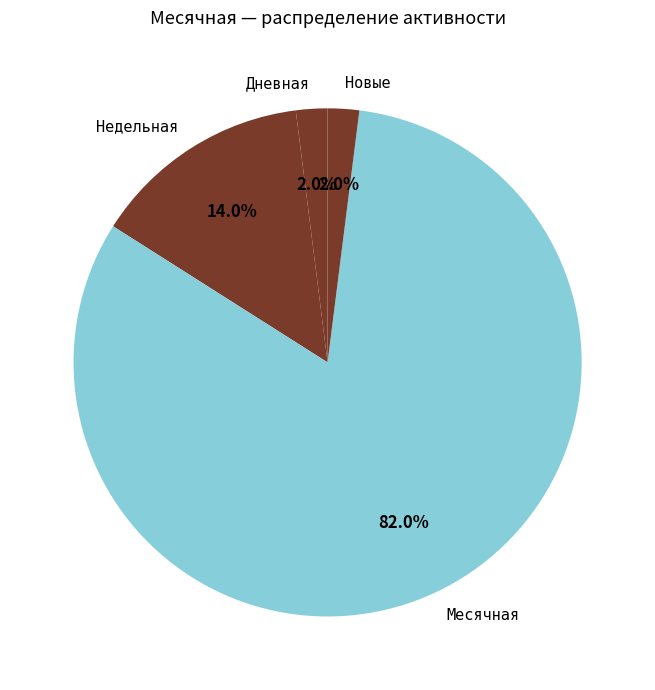

Combined, what portion of the pie is Месячная and Новые?

84.0%